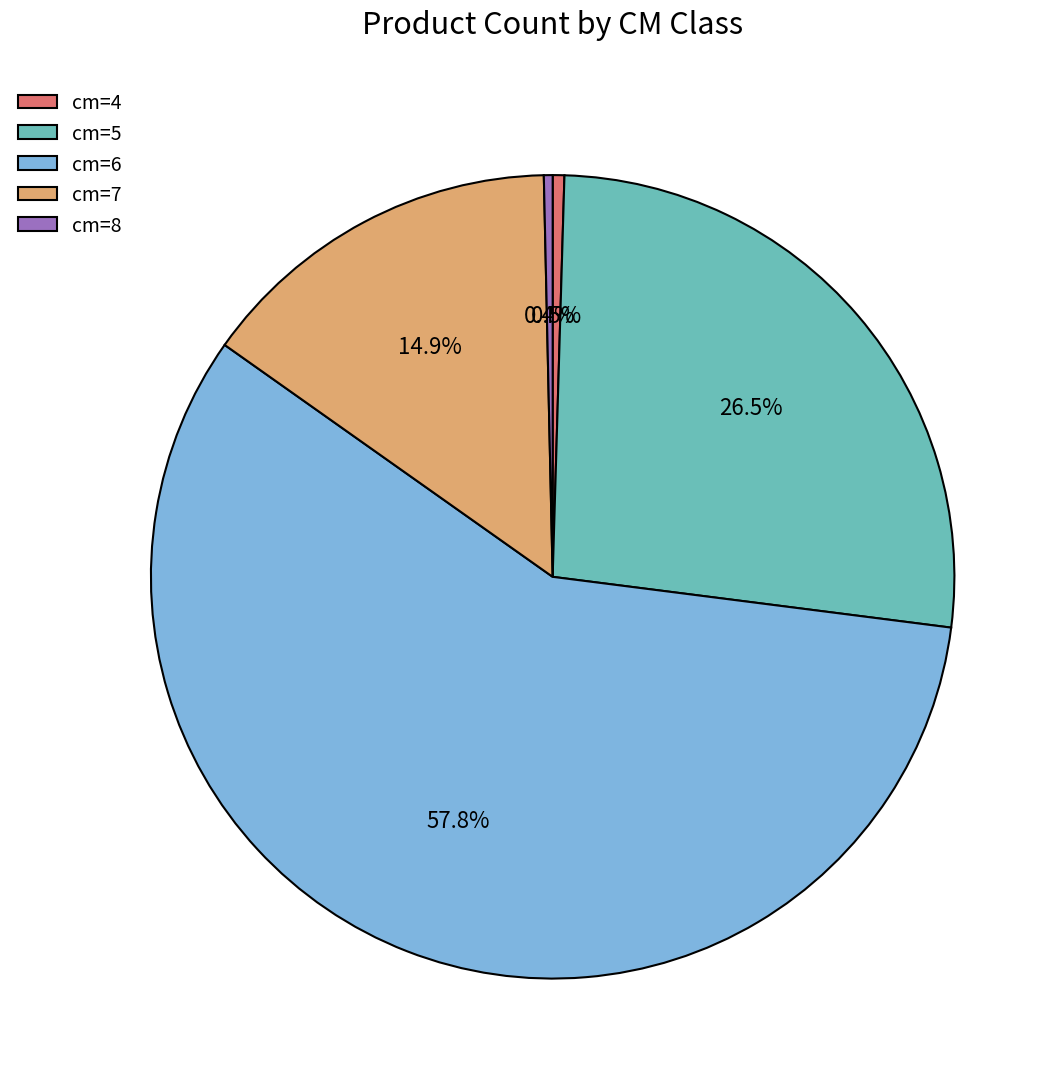

Do cm=6 and cm=4 together represent more than half of the pie?

Yes